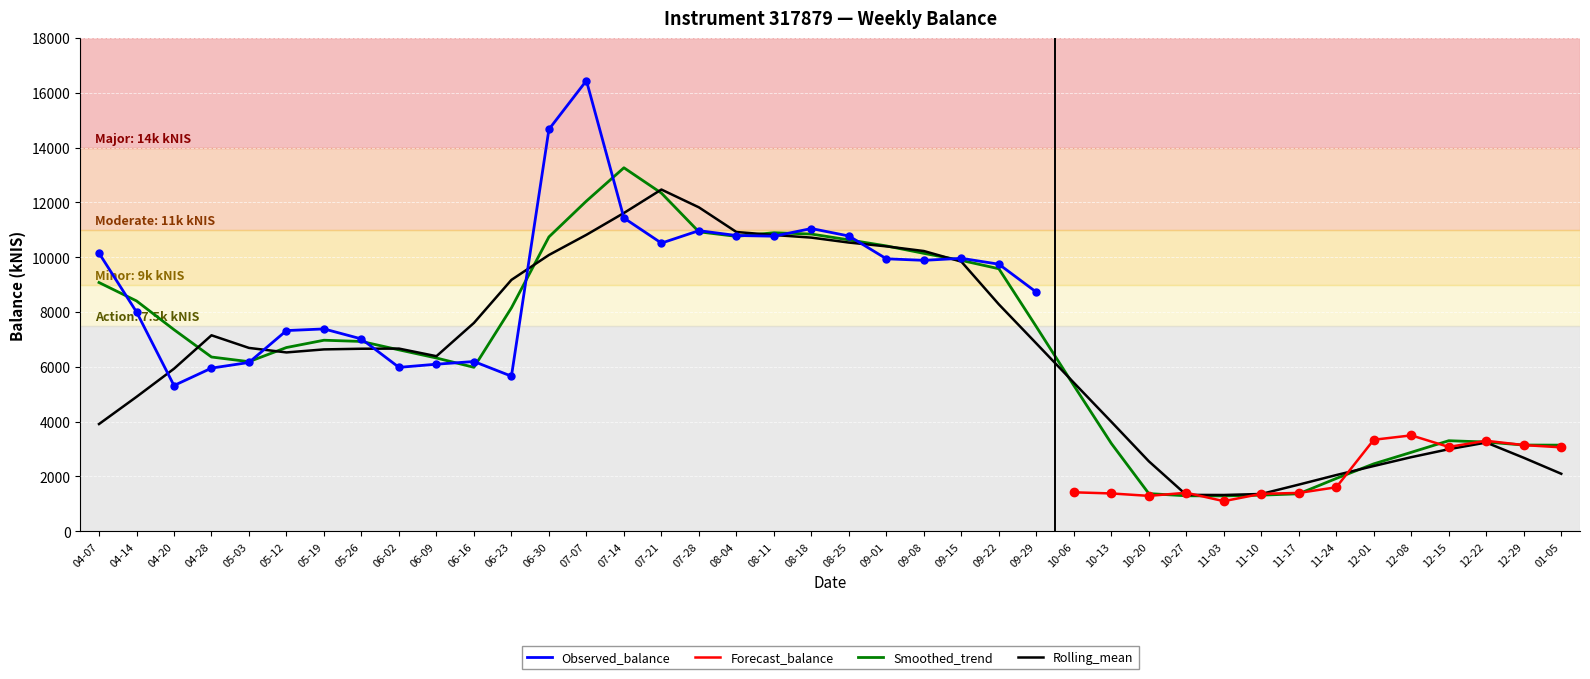

What is the ratio of the value at 2022-11-24 to the value at 2022-05-26?

0.2